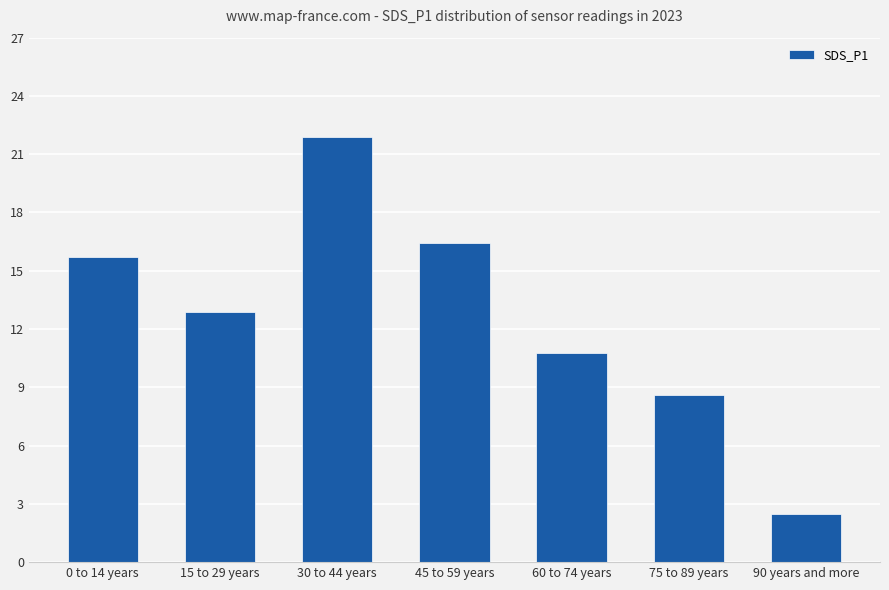

What is the difference between the values at 0 to 14 years and 45 to 59 years?

0.7